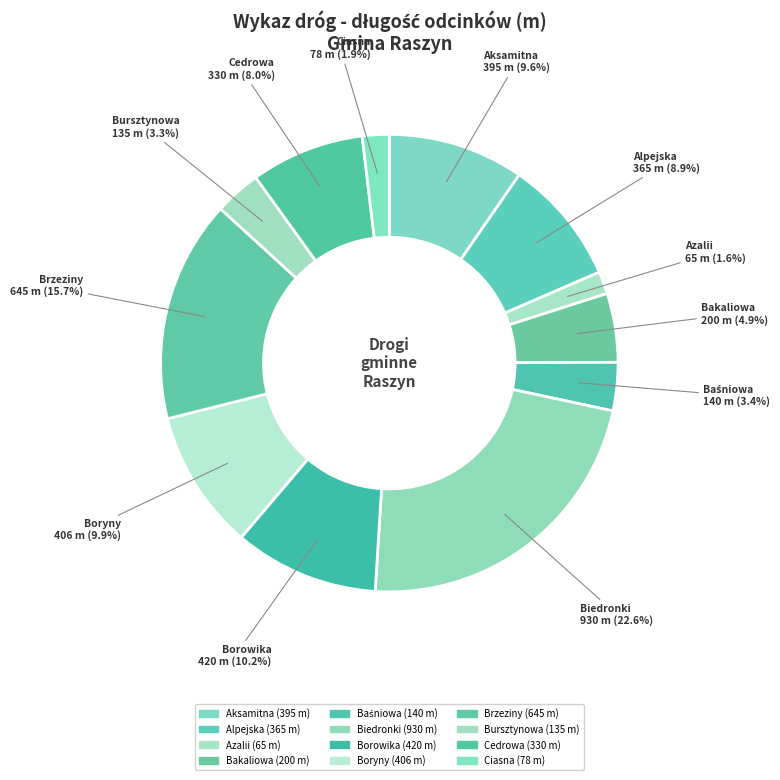

Is it true that Biedronki is 23% of the pie?

True